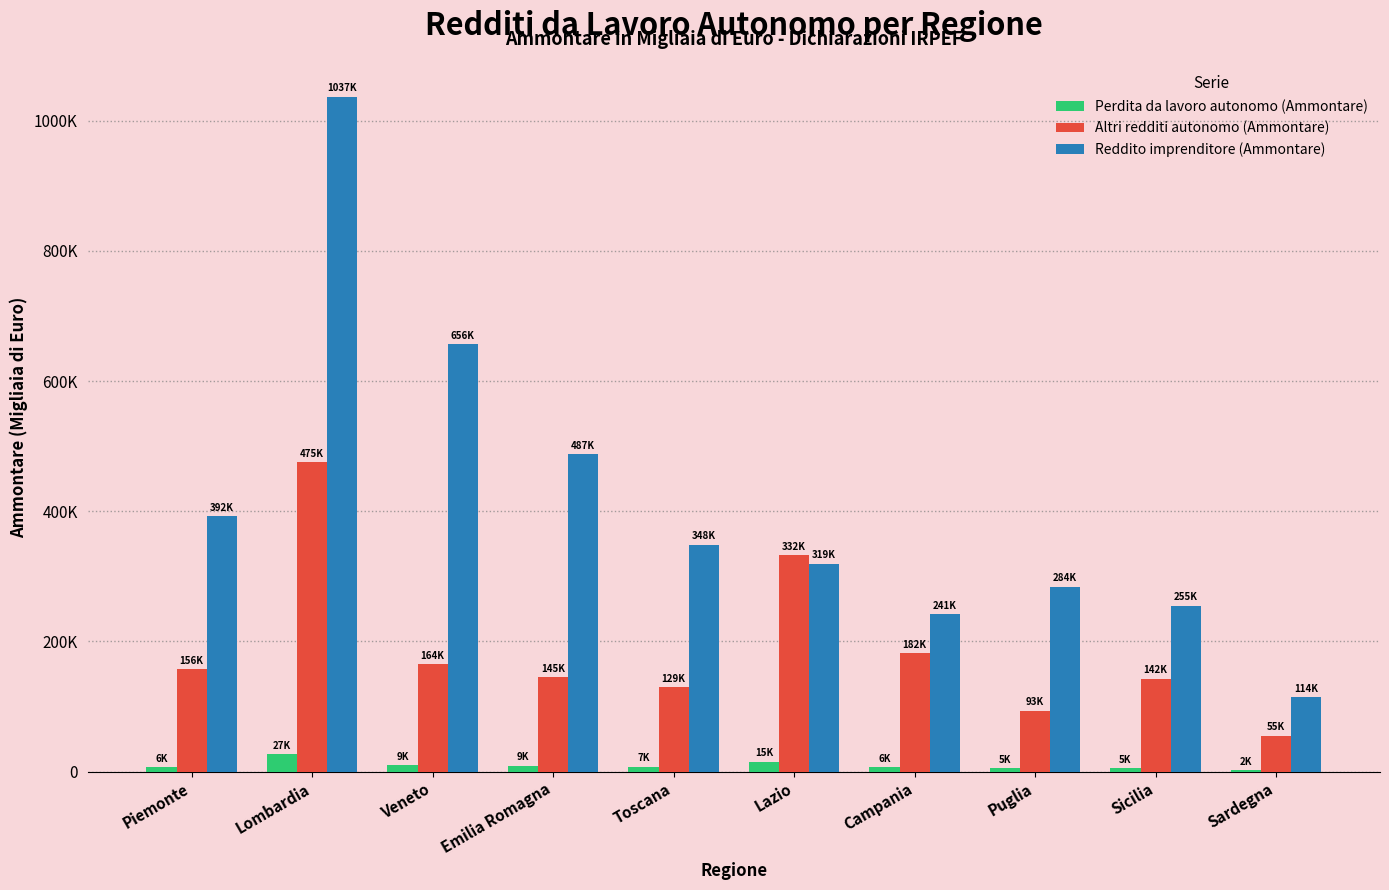

At which category is the sum across all series the highest?

Lombardia